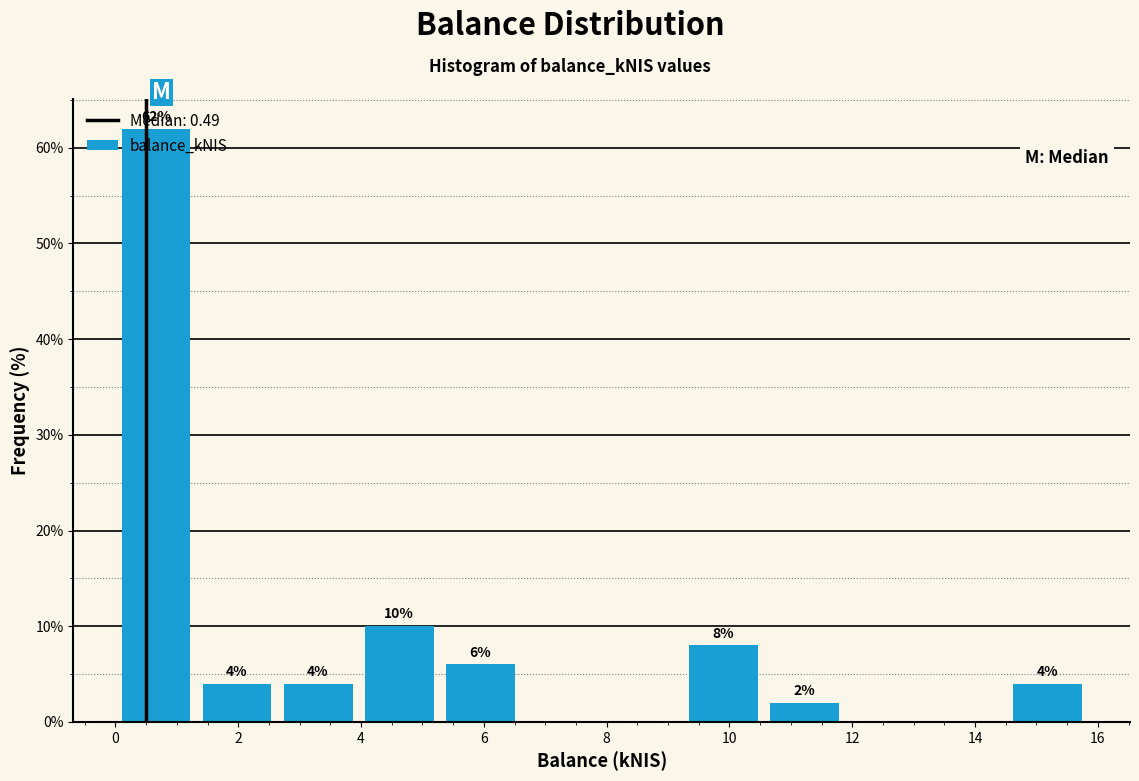

Over which range of the x-axis is the bar tallest?

0.00 to 1.32